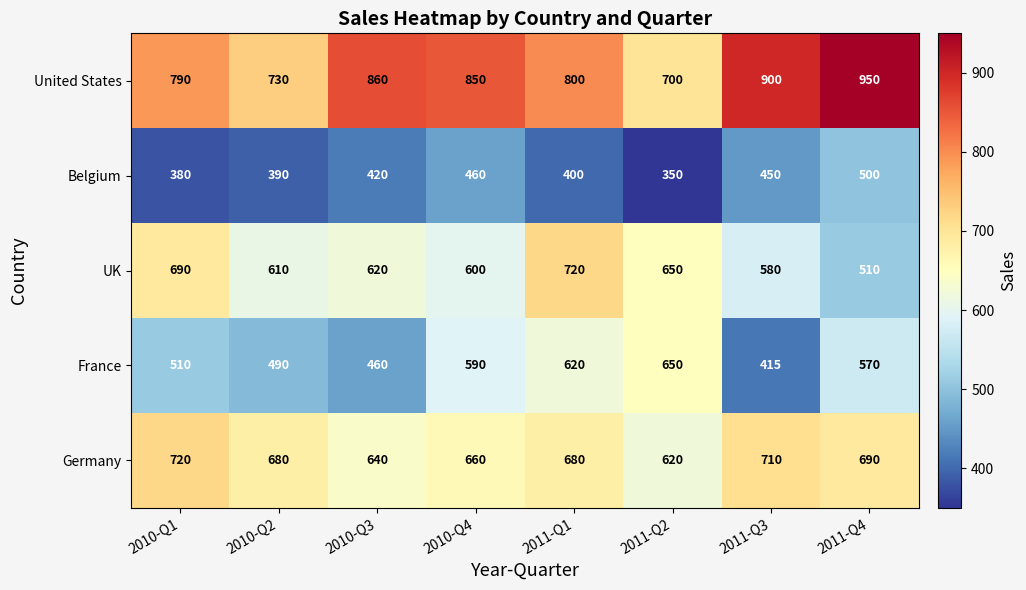

Which series has the largest total across all categories?

United States